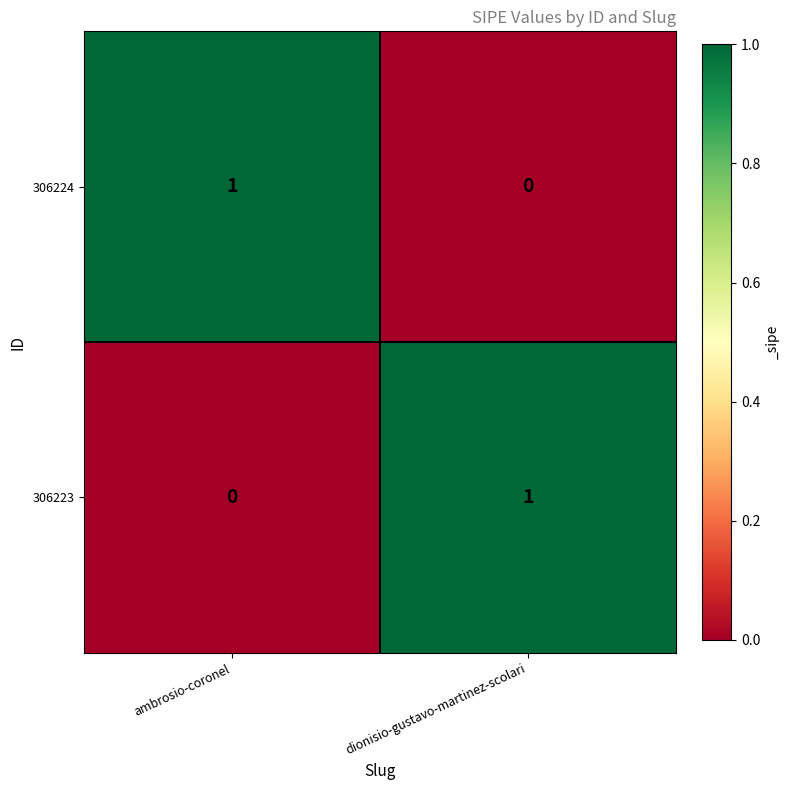

Reading left to right, extract all data points from this chart.

306224: 1	0
306223: 0	1